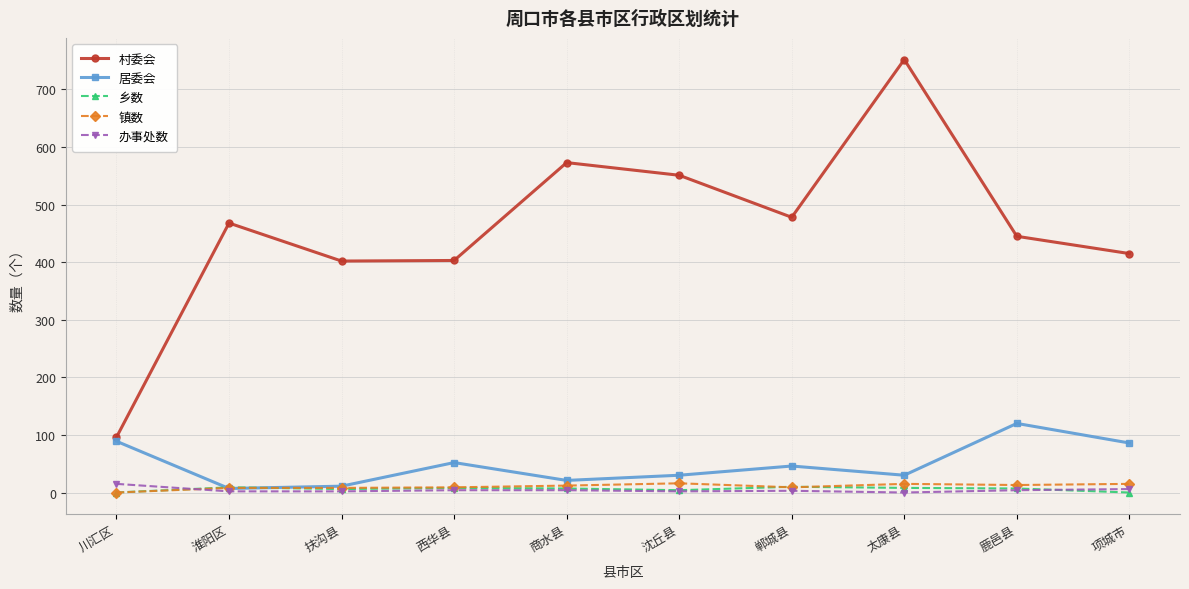

Which series has the widest spread of values?

村委会